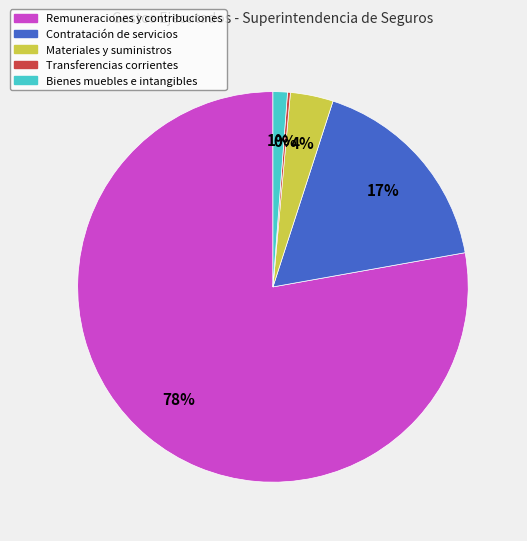

To the nearest percent, what is the average slice percentage?

20%